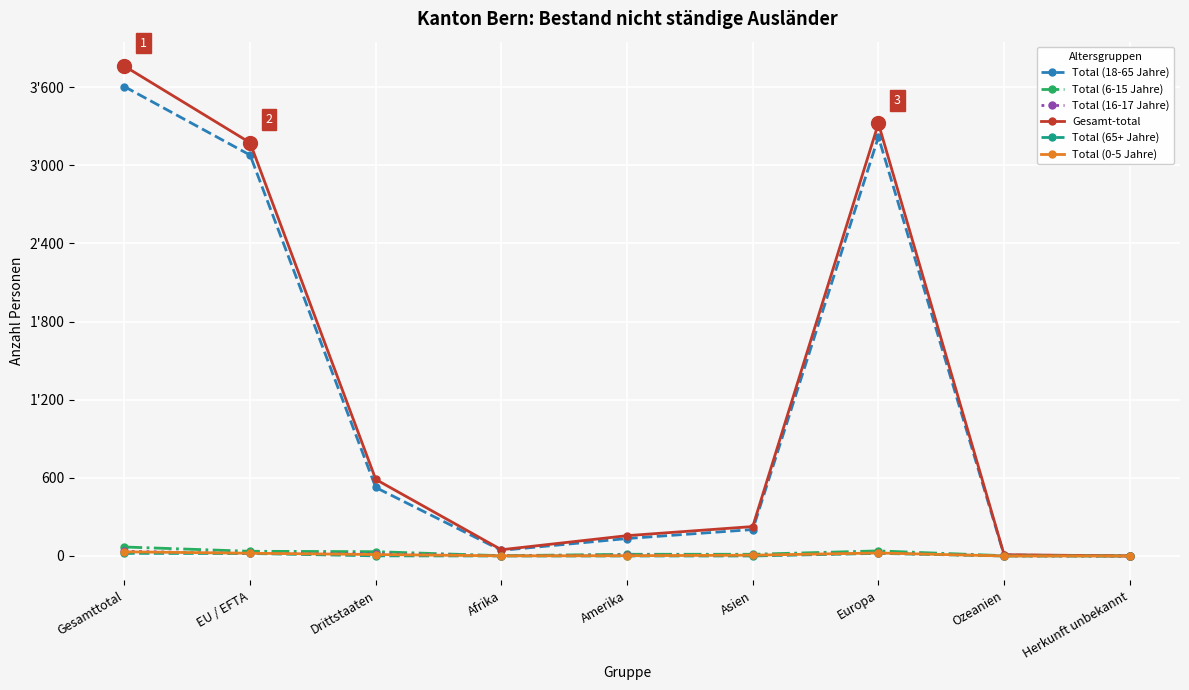

Does the chart have visible grid lines?

Yes